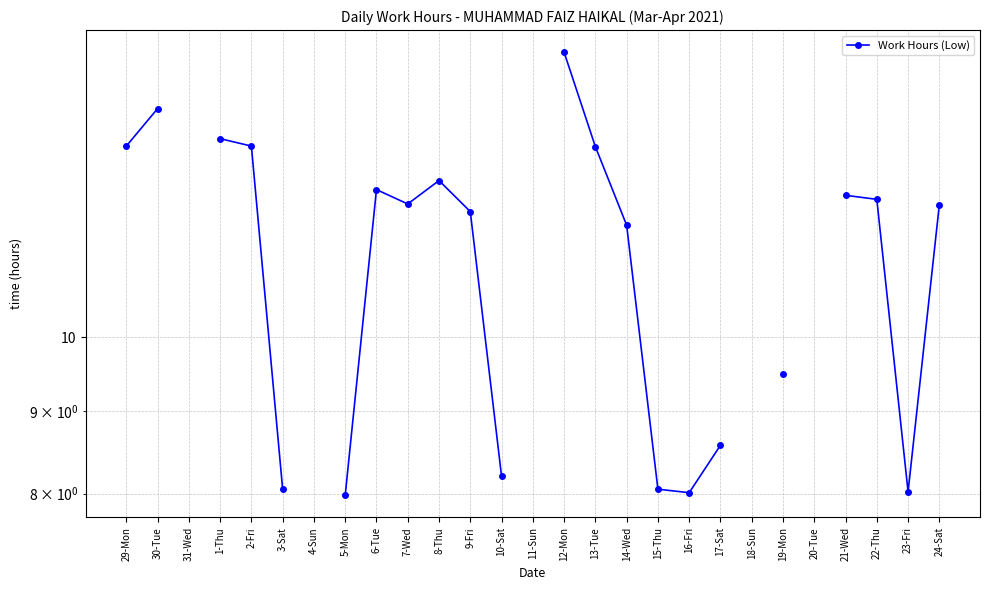

At which label does the data first exceed 12?

29-Mon